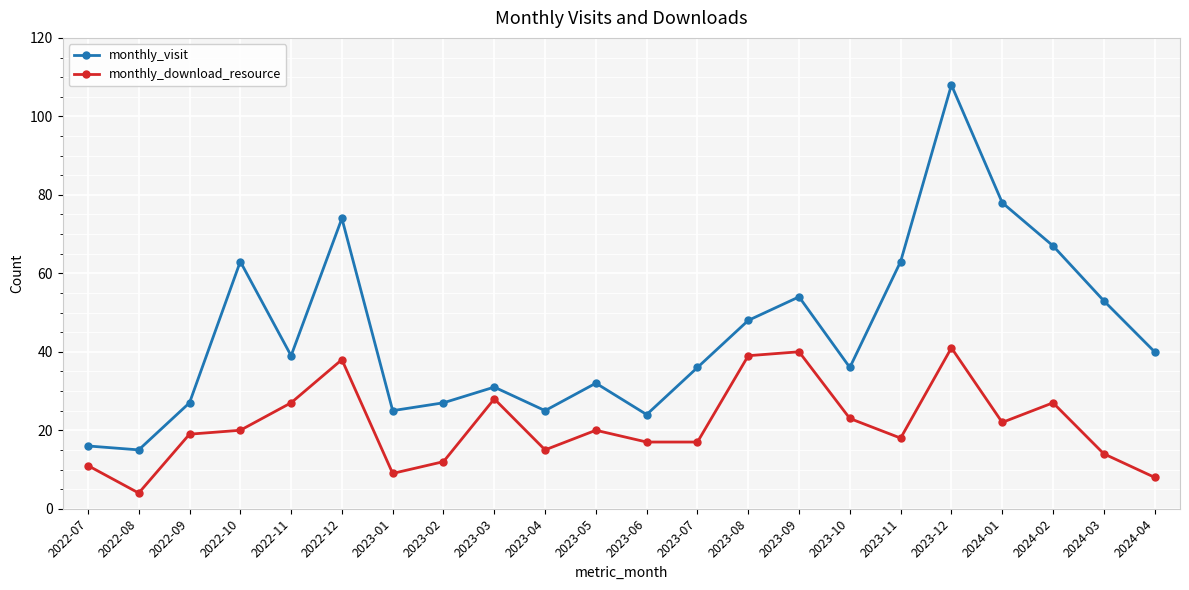

Reading left to right, what are all the values shown in this chart?

monthly_visit: 16	15	27	63	39	74	25	27	31	25	32	24	36	48	54	36	63	108	78	67	53	40
monthly_download_resource: 11	4	19	20	27	38	9	12	28	15	20	17	17	39	40	23	18	41	22	27	14	8